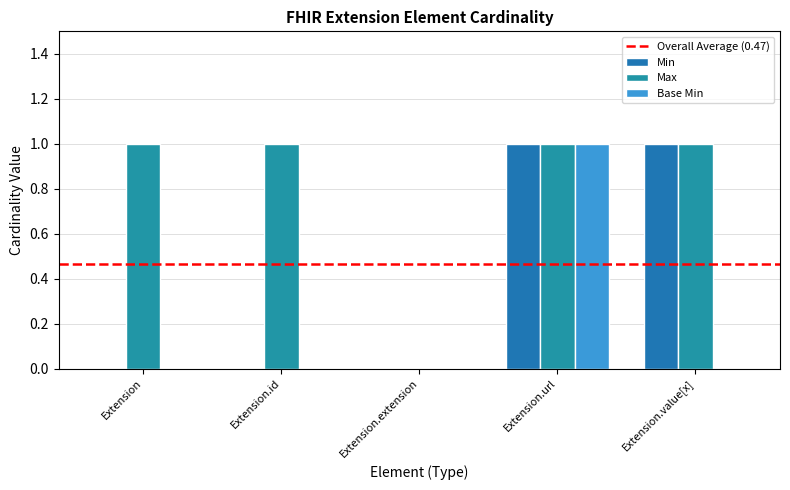

List the series in order of their overall mean, lowest first.

Base Min, Min, Max